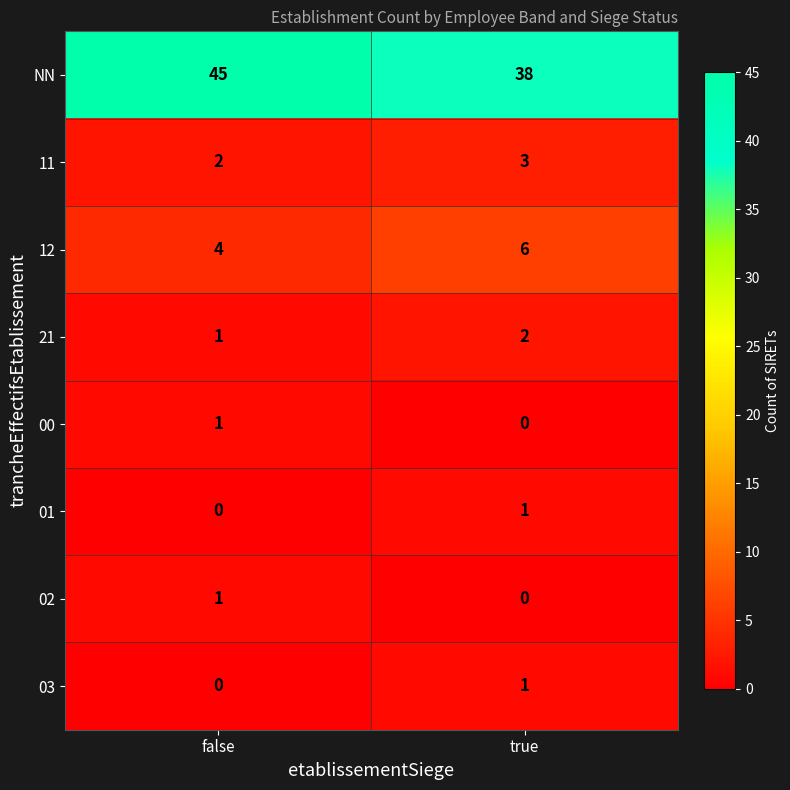

What is the sum of the 21 values at true and false?

3